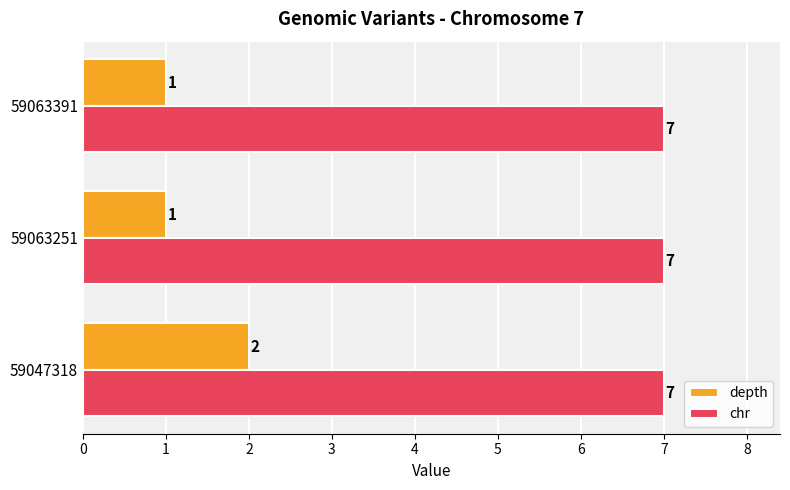

What is the maximum value shown in the chart?

7